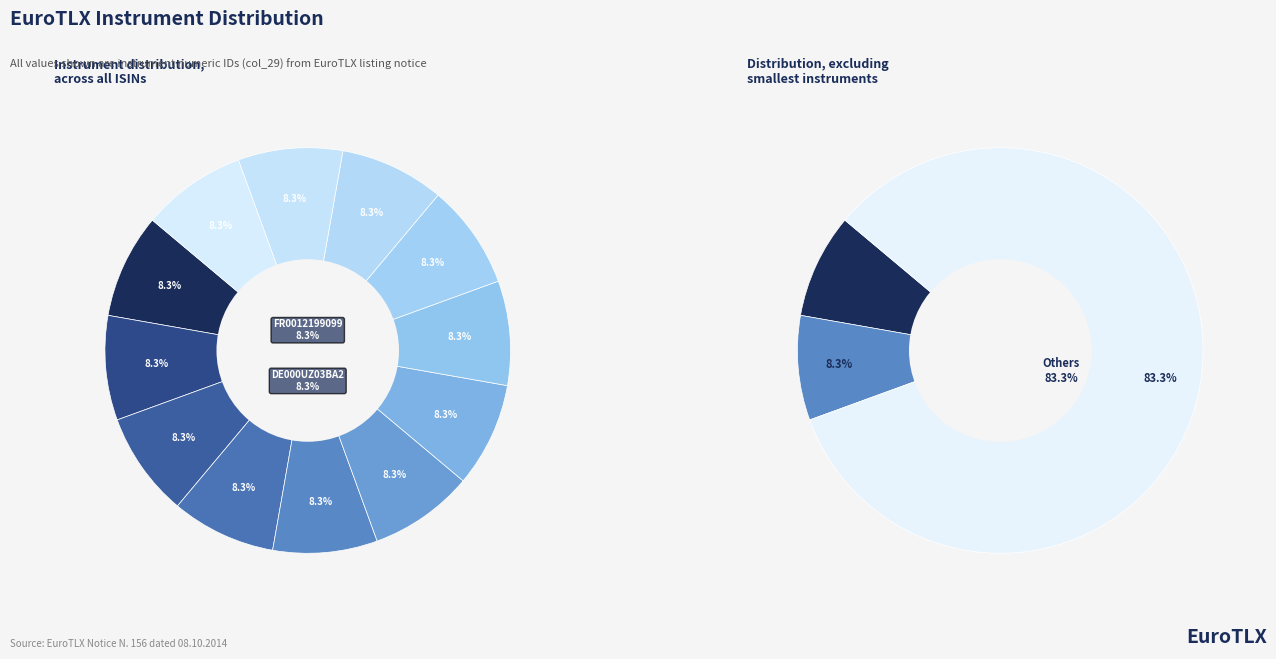

Does US36966THT25 account for over 50% of the chart?

No